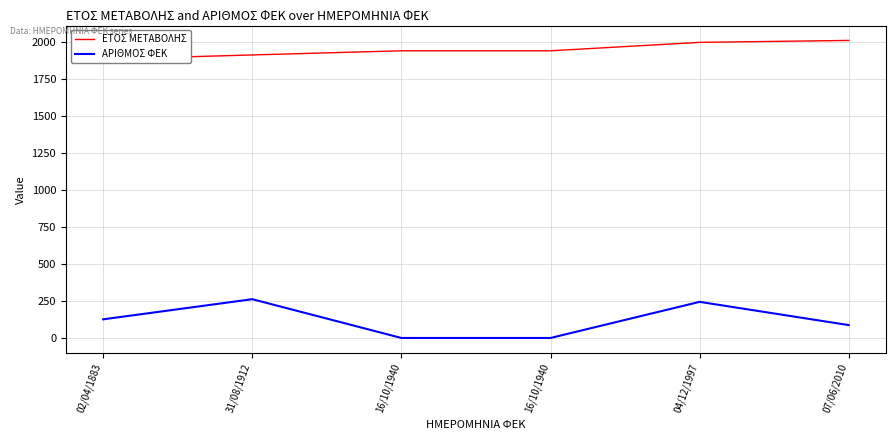

What are all the series names shown in the legend?

ΕΤΟΣ ΜΕΤΑΒΟΛΗΣ, ΑΡΙΘΜΟΣ ΦΕΚ